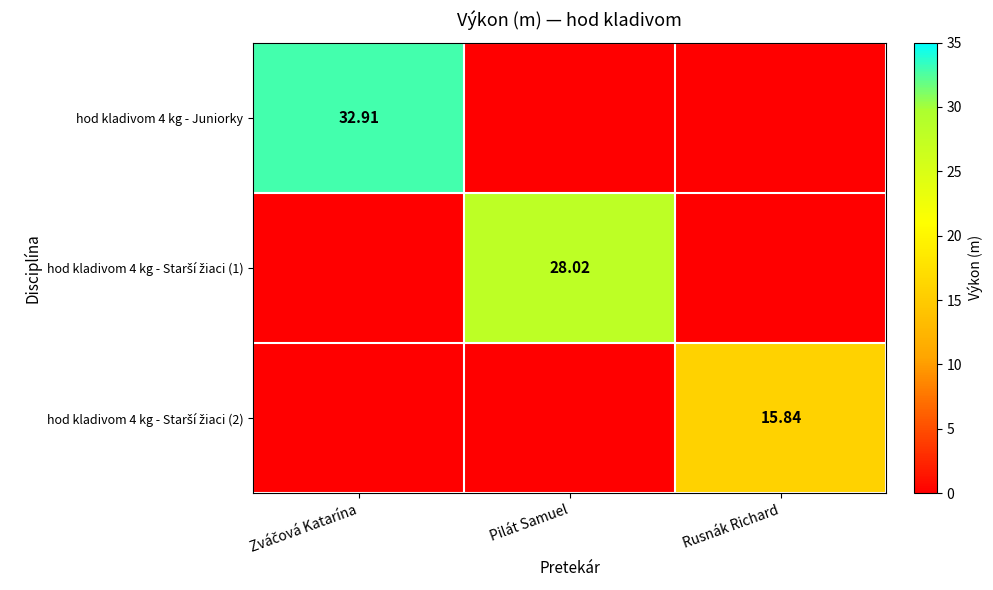

What is the difference between the hod kladivom 4 kg - Starší žiaci (1) values at Pilát Samuel and Rusnák Richard?

28.0